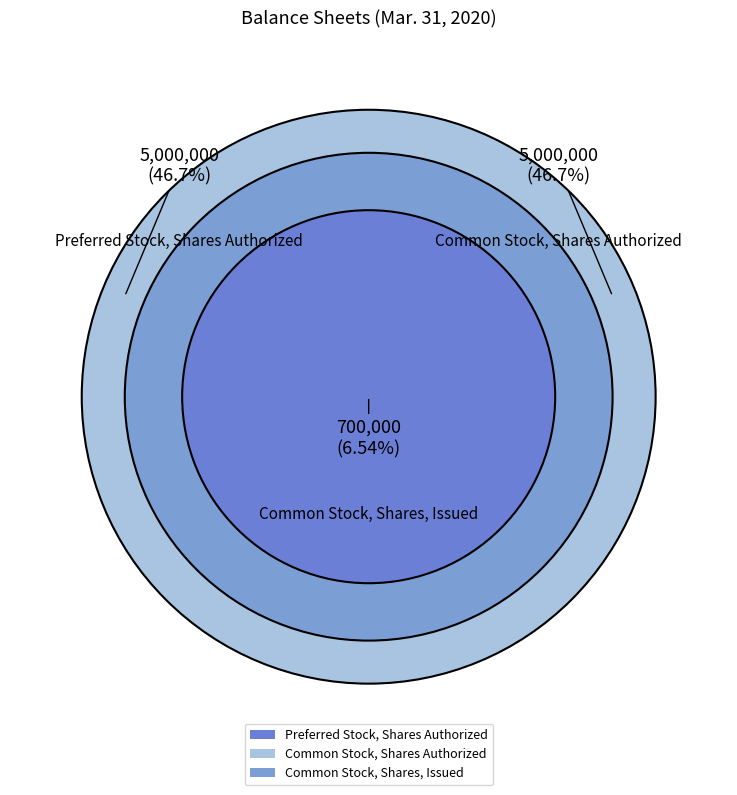

What is the change in value from Preferred Stock, Shares Authorized to Common Stock, Shares, Issued?

-4300000